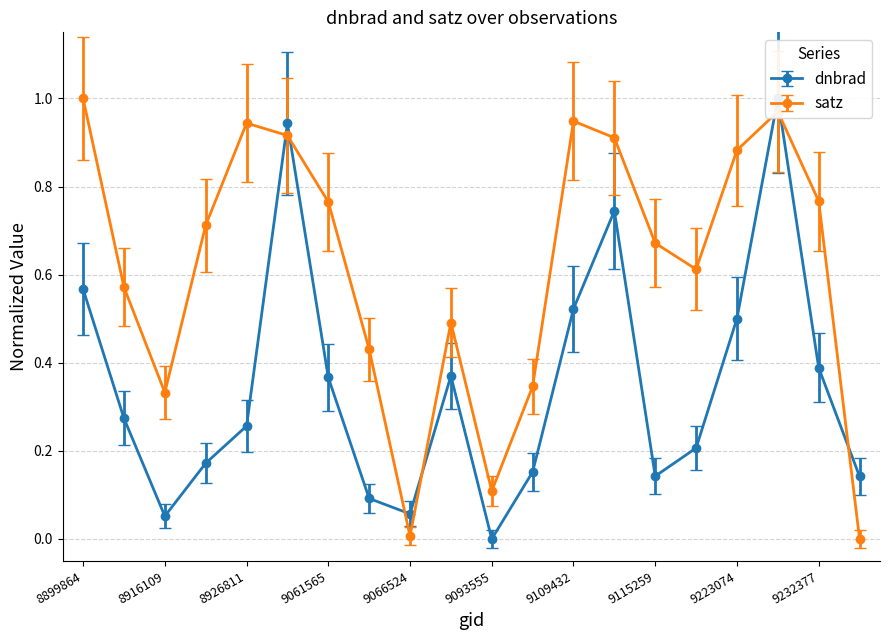

What is the label of the 11th point from the left?

9093555